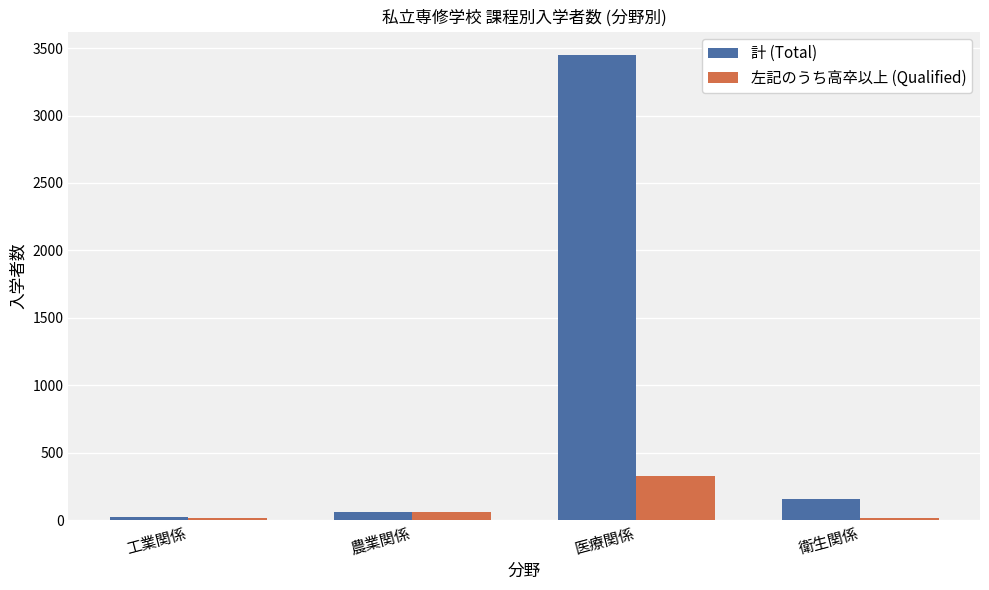

Which series has the largest total across all categories?

計 (Total)